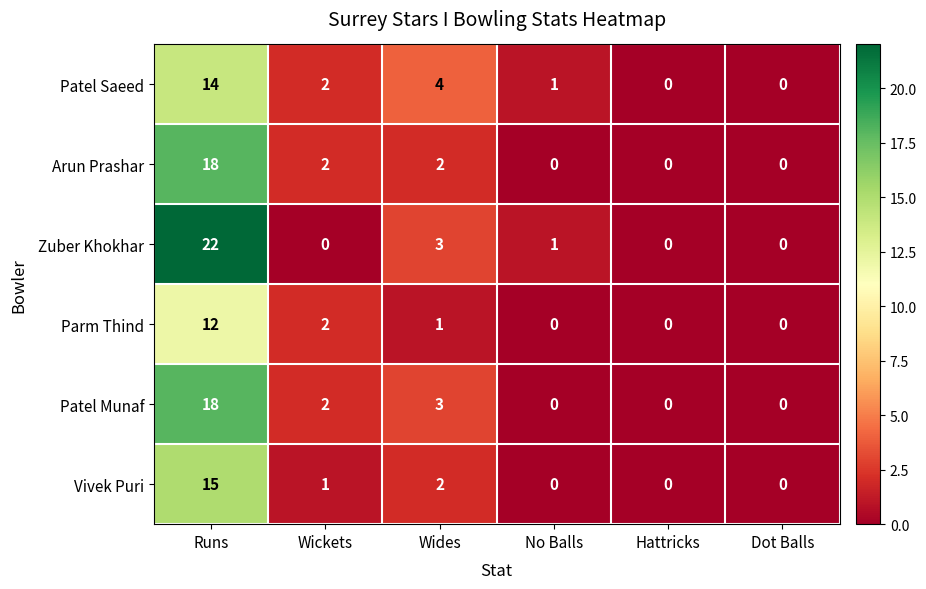

The Parm Thind series shows 0 at Wides. True or false?

False